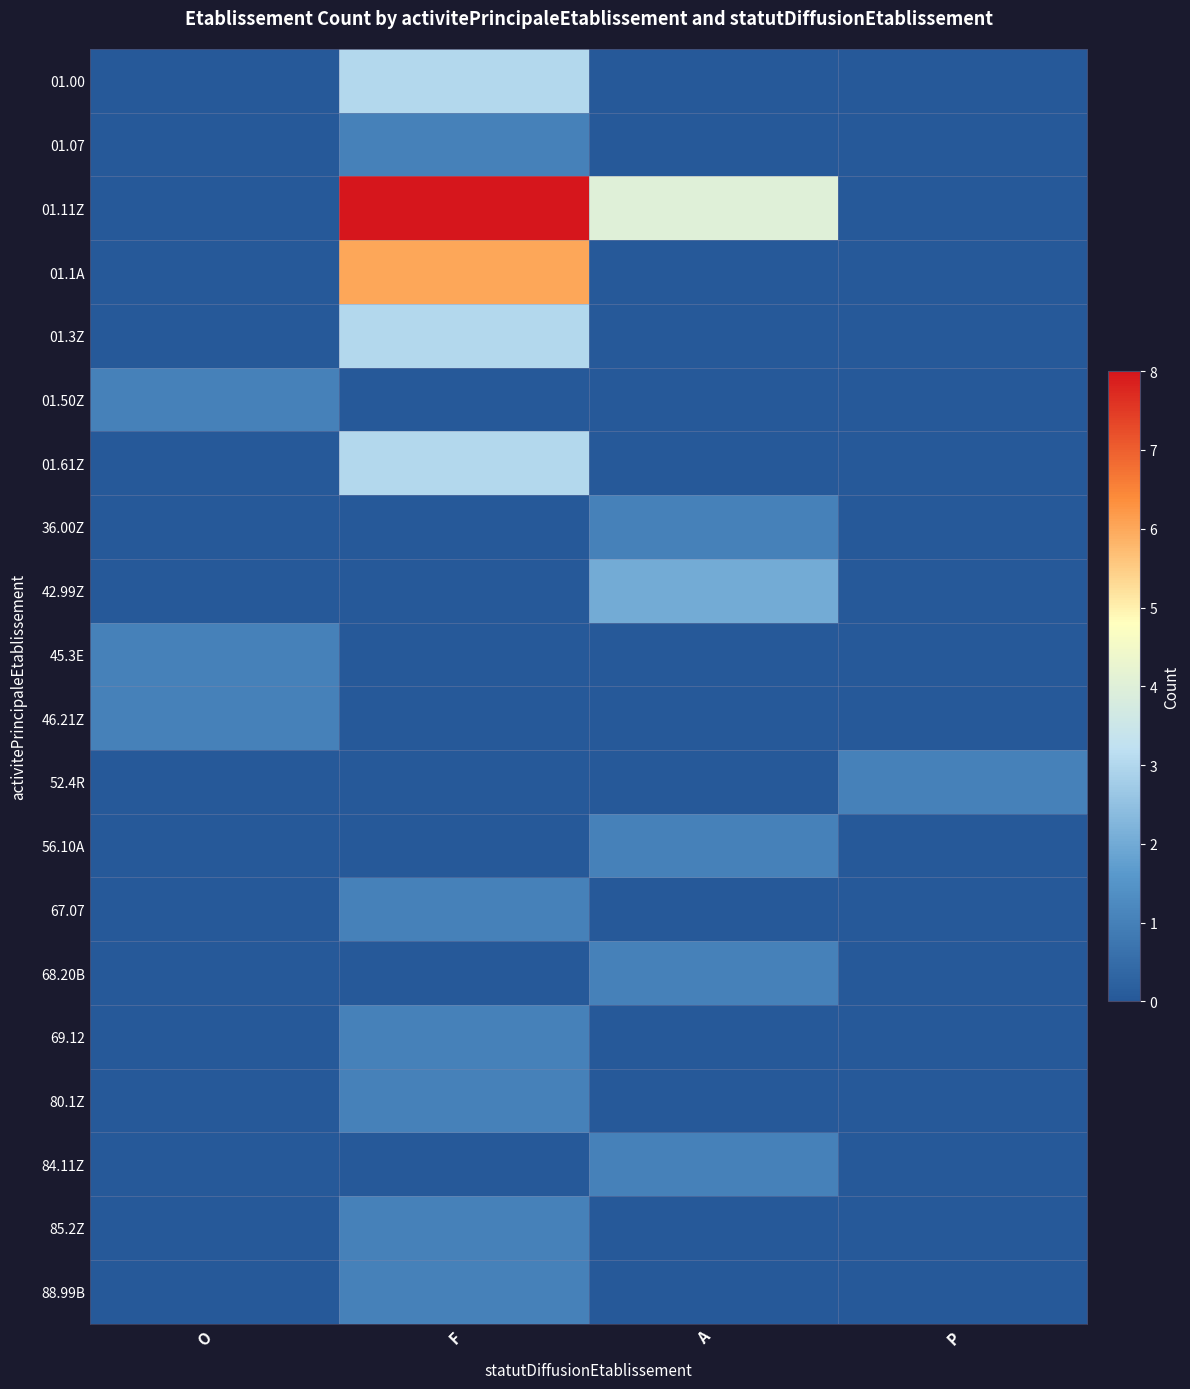

Which has a higher value, A or P?

A